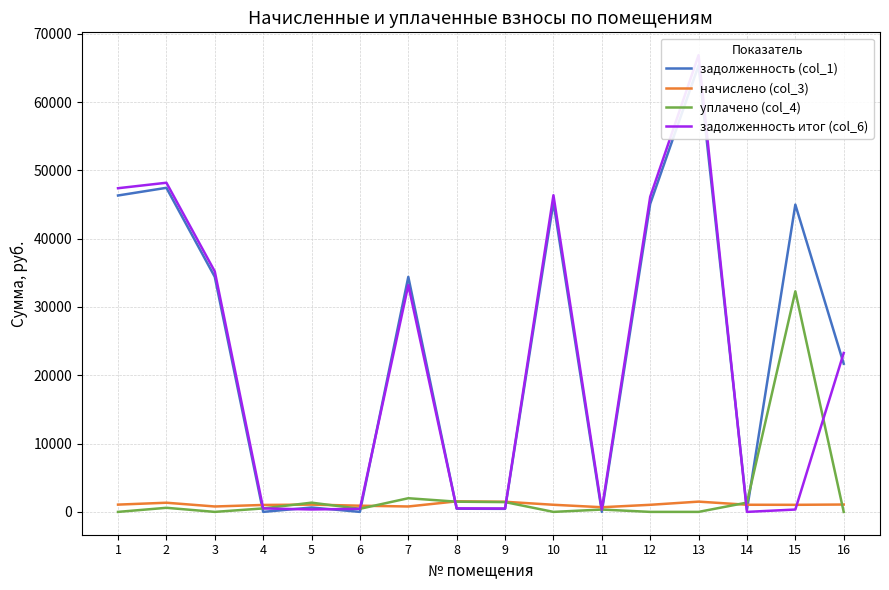

True or false: задолженность (col_1) and задолженность итог (col_6) intersect in this chart.

True